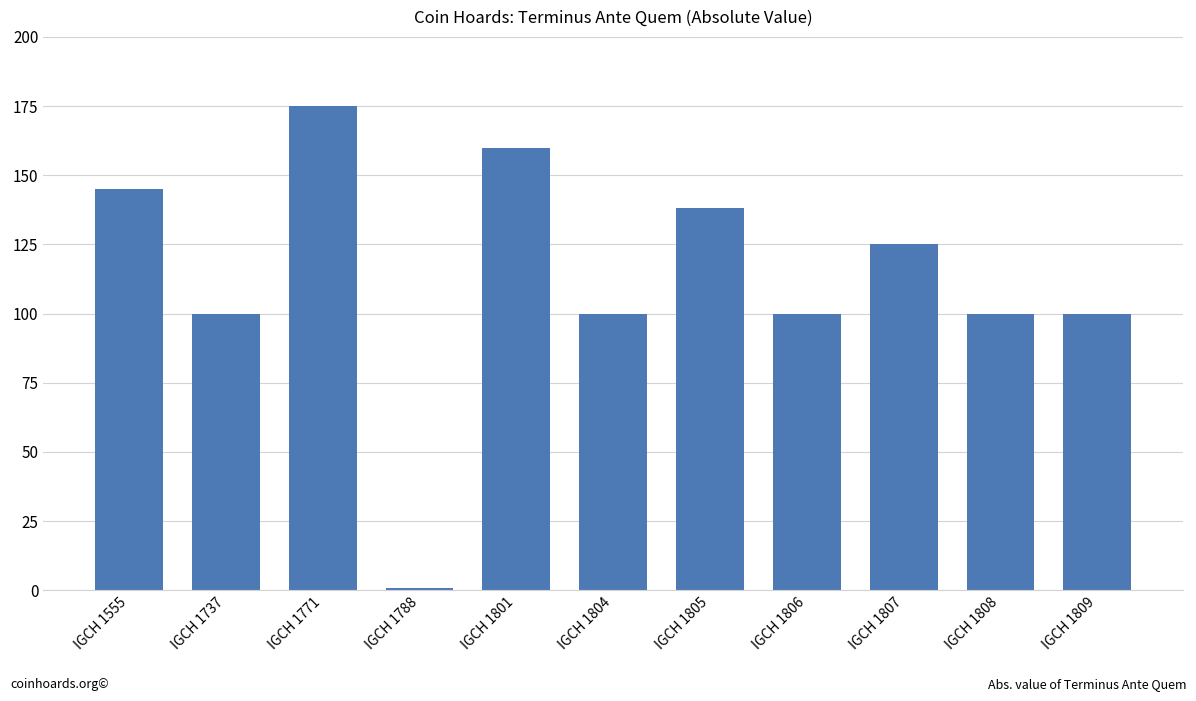

What is the ratio of the value at IGCH 1555 to the value at IGCH 1804?

1.4